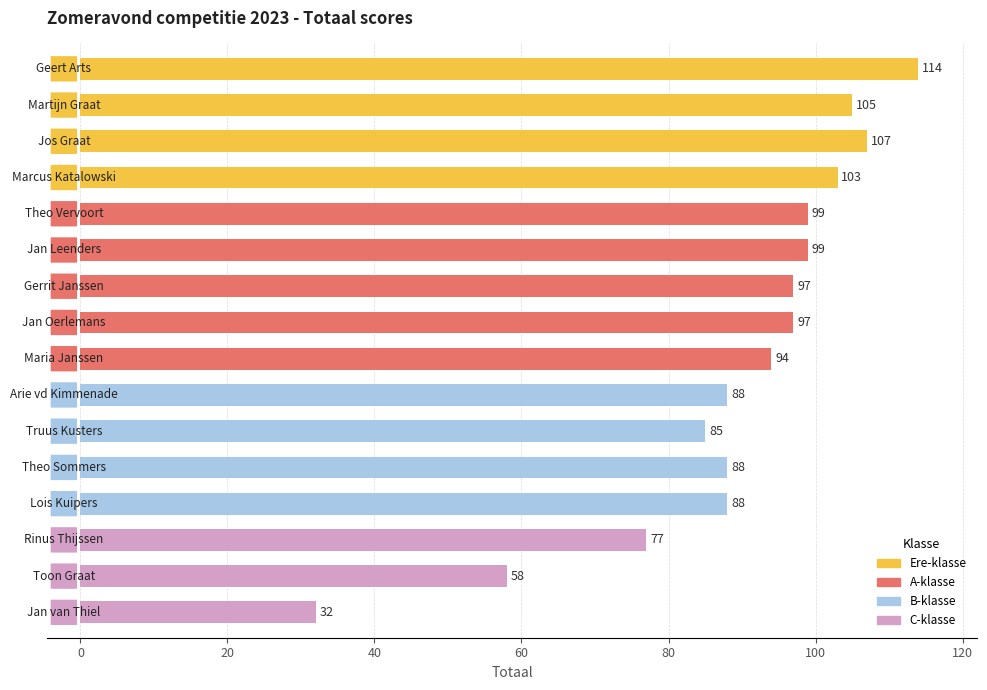

What is the smallest value displayed?

32